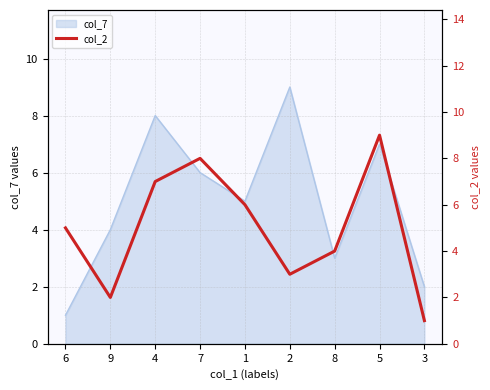

What is the smallest value displayed?

1